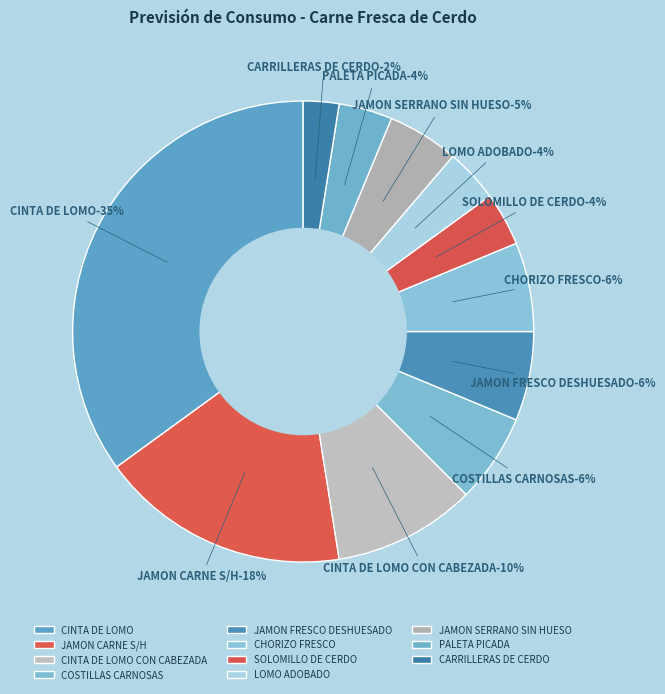

Is there any slice that represents more than half of the pie?

No